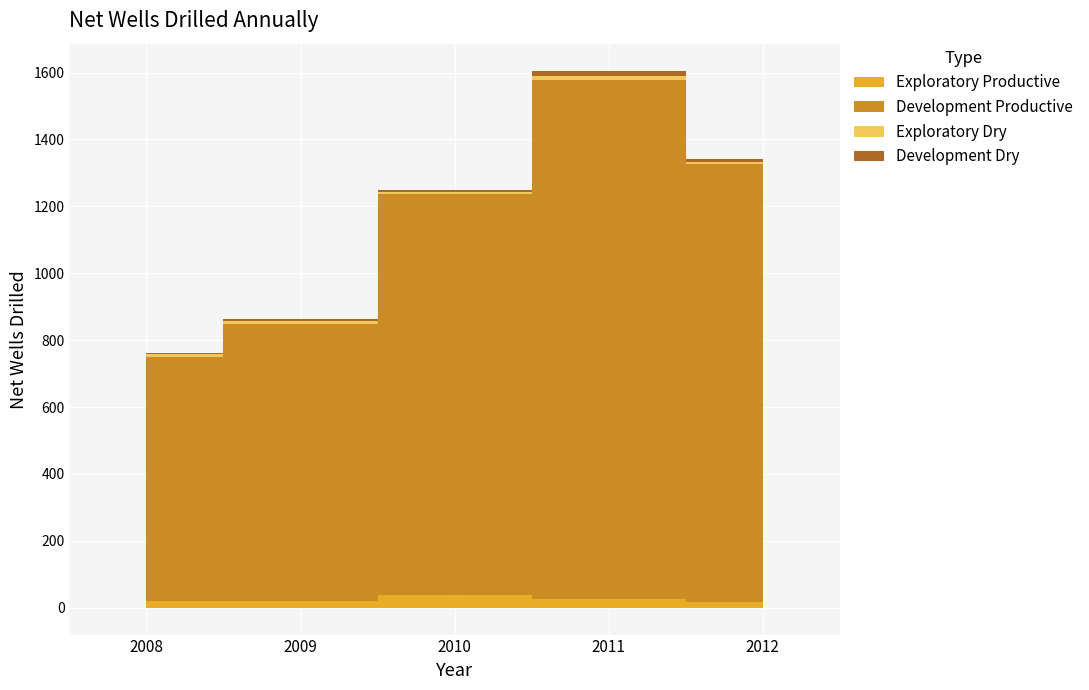

What is the value of the Development Dry point at the 2nd from the left?

5